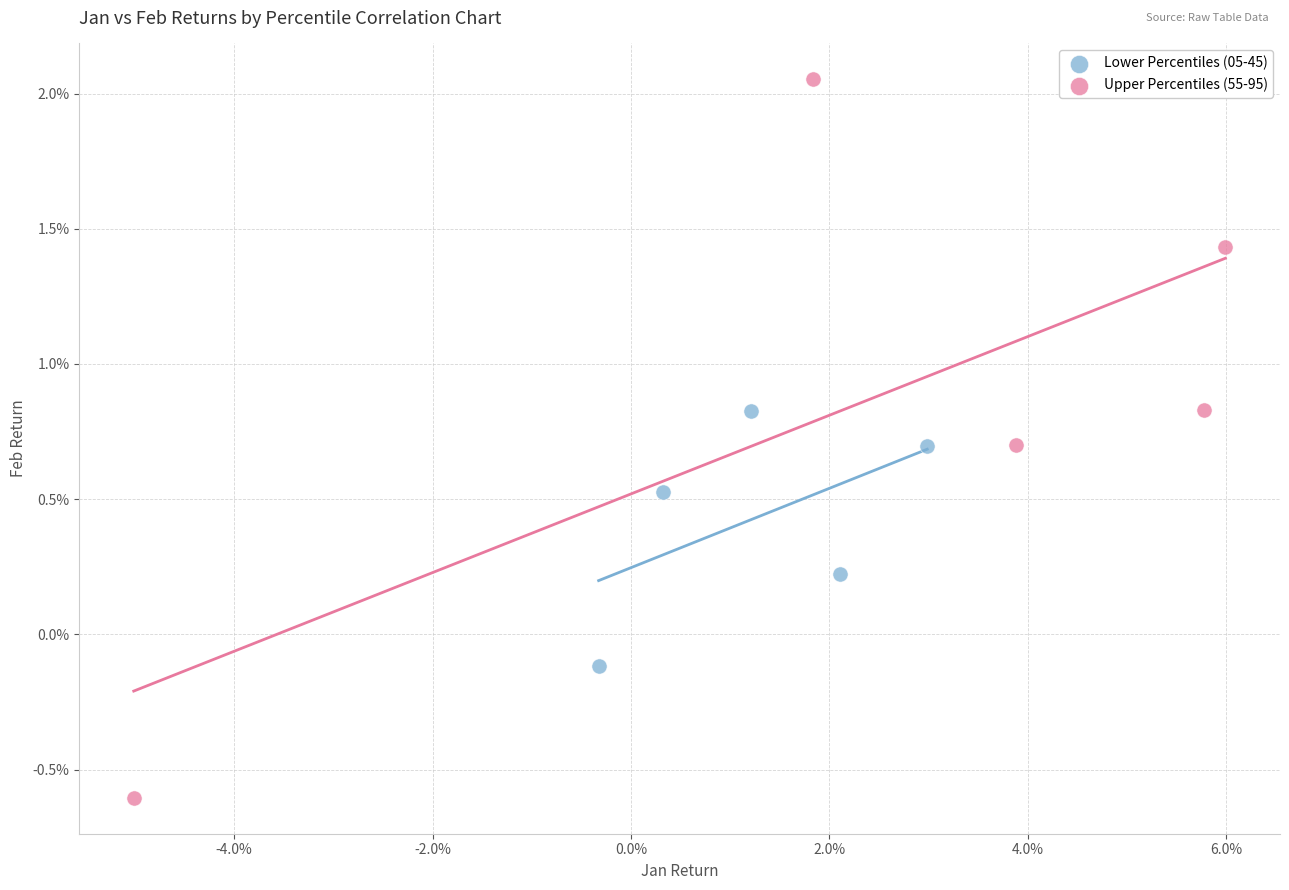

Which series contains the highest Y value?

Upper Percentiles (55-95)